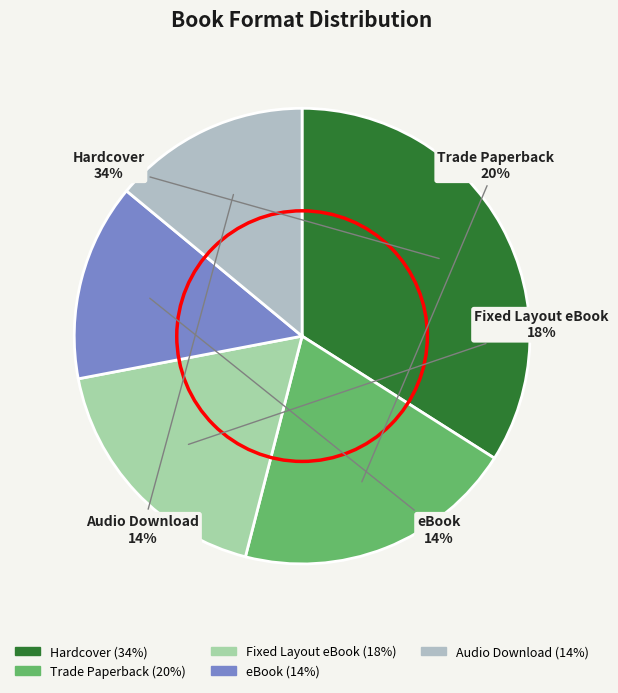

To the nearest percent, what is the average slice percentage?

20%